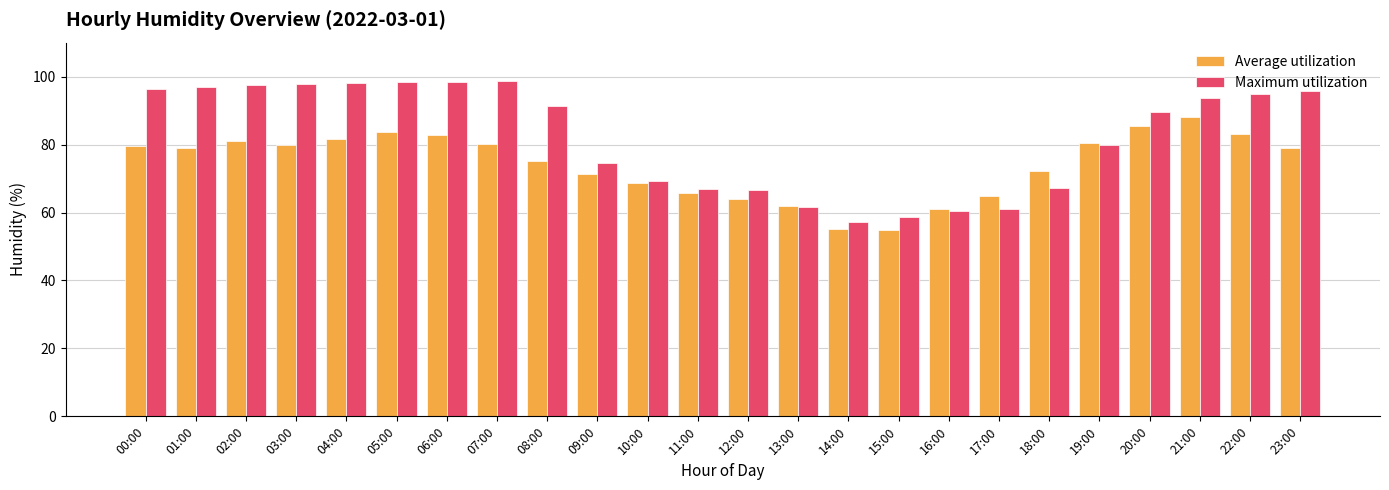

What is the smallest value displayed?

54.9